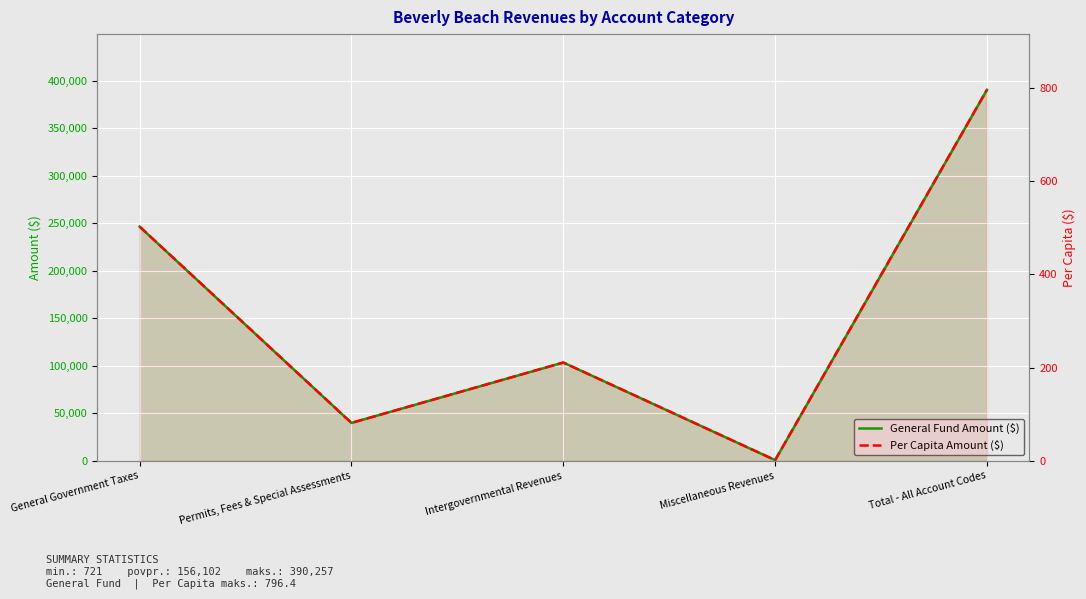

What is the value of the General Fund Amount ($) point at the 5th from the left?

390257.0